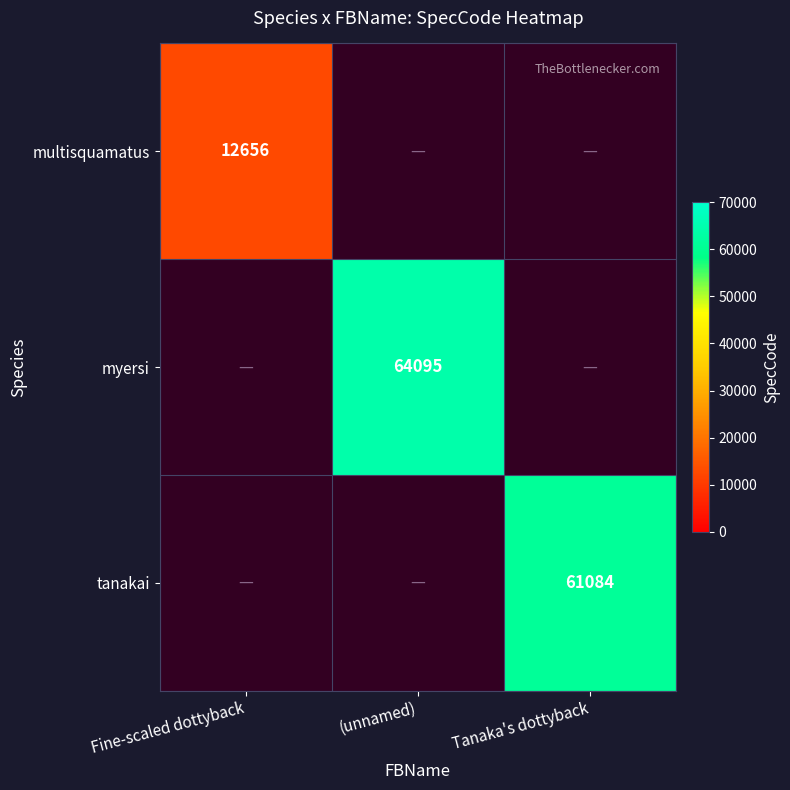

True or false: multisquamatus has a value of 12656 at Fine-scaled dottyback.

True